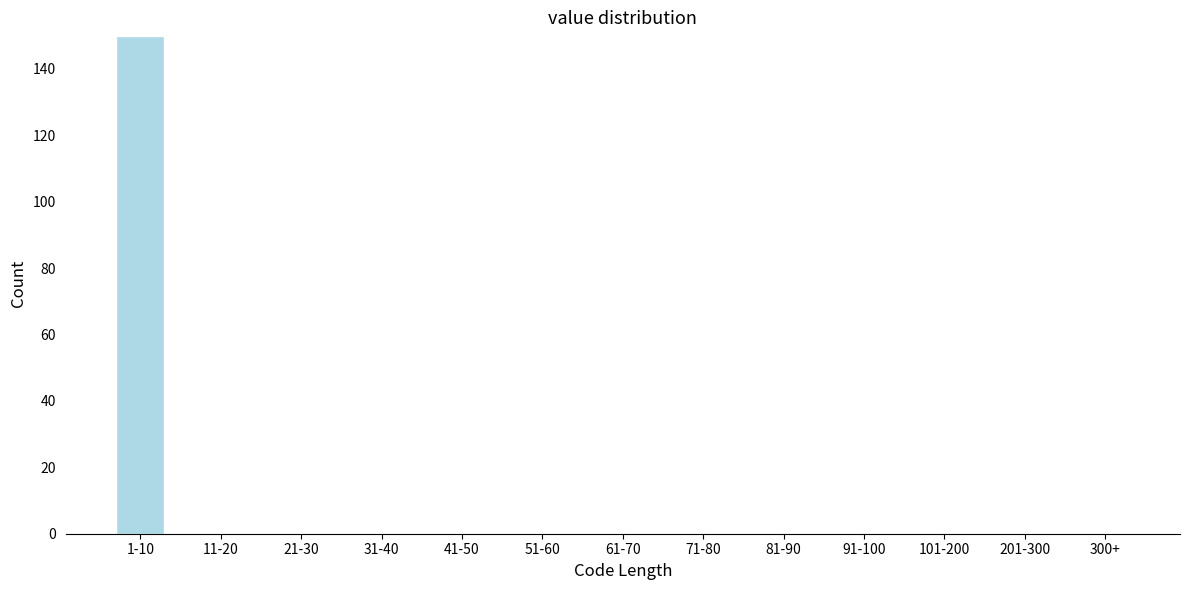

Reading left to right, list all the values displayed in this chart.

1-10=150	11-20=0	21-30=0	31-40=0	41-50=0	51-60=0	61-70=0	71-80=0	81-90=0	91-100=0	101-200=0	201-300=0	300+=0